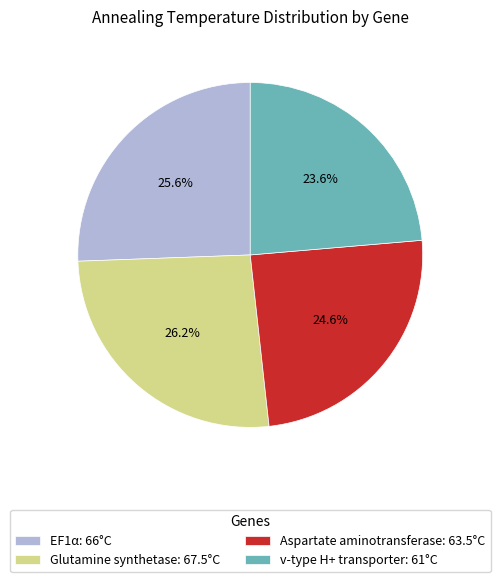

Which category has the smallest portion of the pie?

v-type H+ transporter